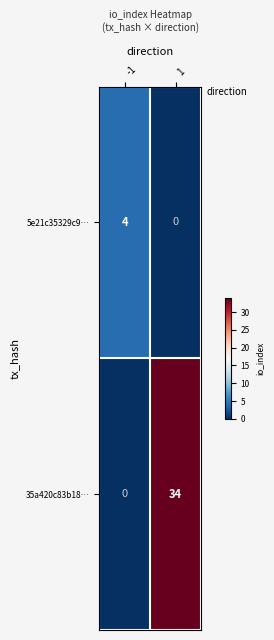

Reading left to right, transcribe all the data shown in this chart.

5e21c35329c9…: 4	0
35a420c83b18…: 0	34